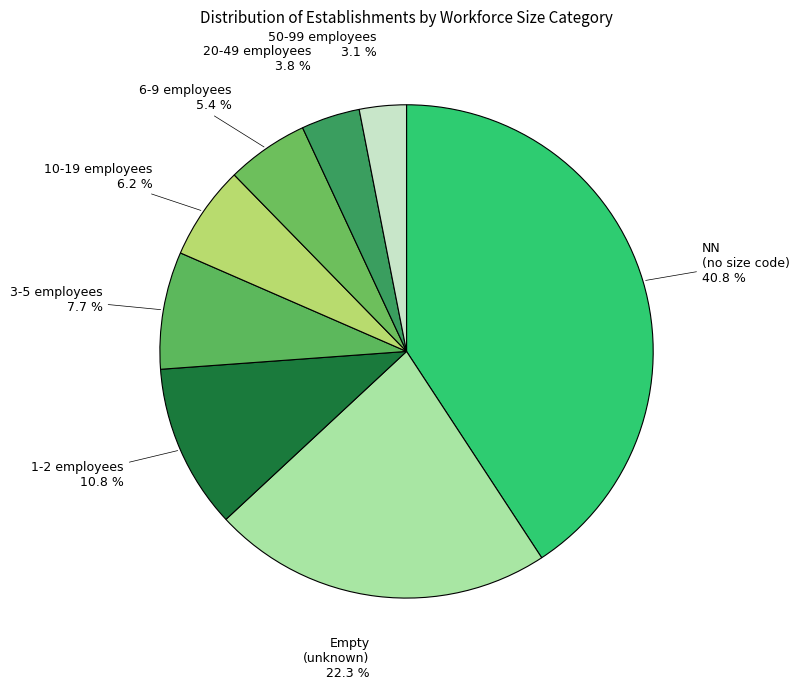

To the nearest percent, what is the average slice percentage?

12%